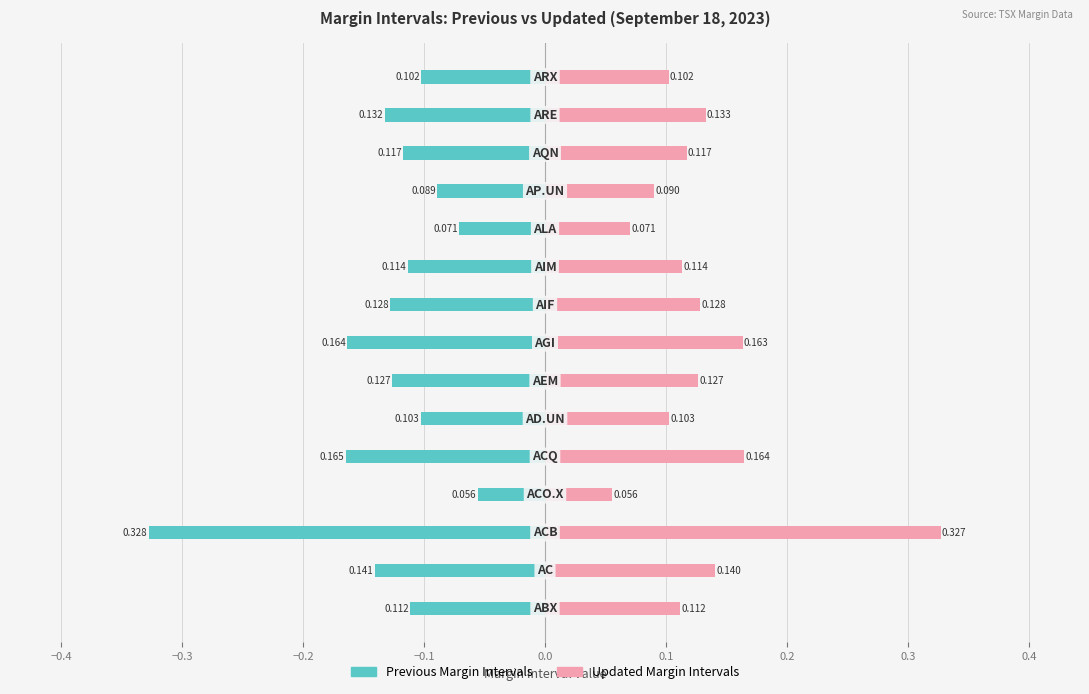

The Previous Margin Intervals series shows -0.1 at 11. True or false?

True